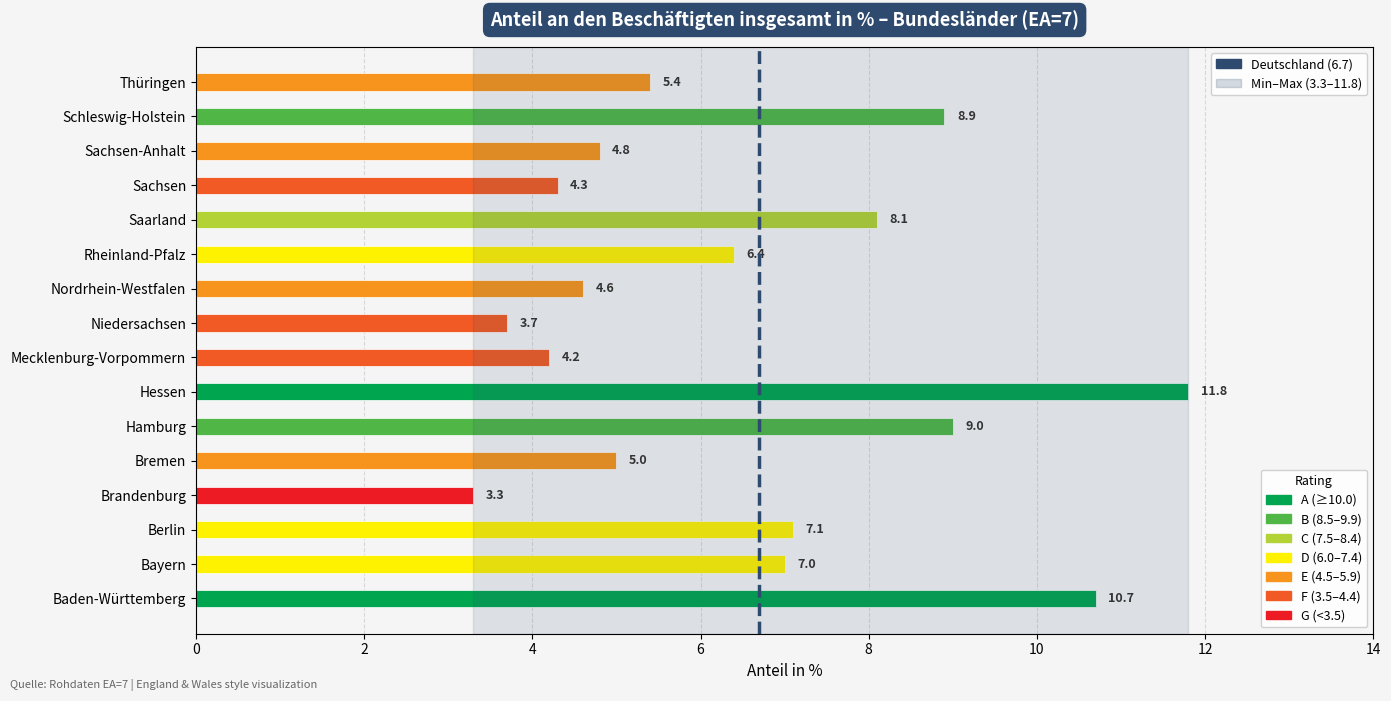

The chart shows a value of 4.3 at Sachsen. True or false?

True